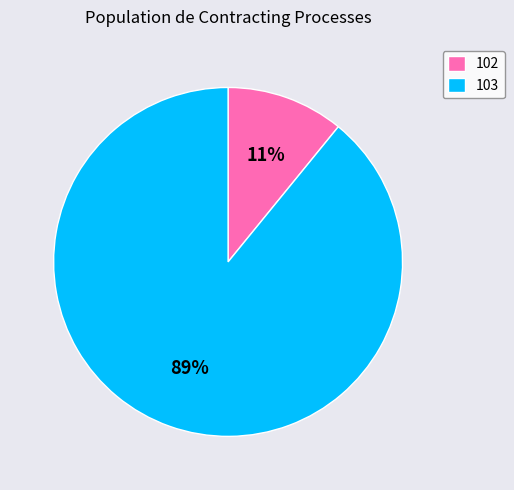

How many slices are in this pie chart?

2